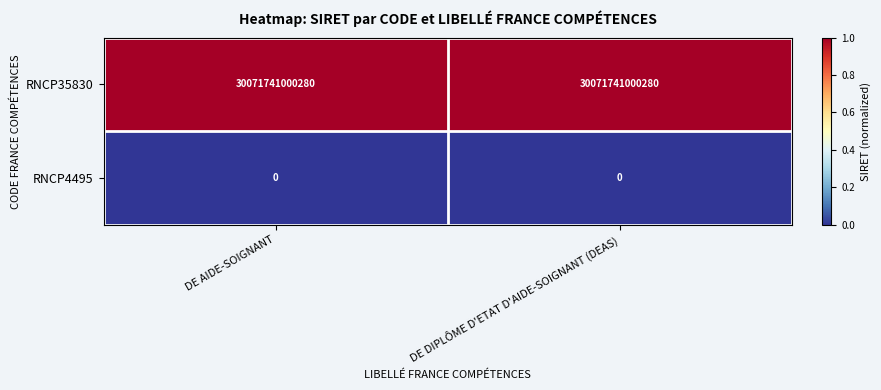

Count the number of categories in the chart.

2